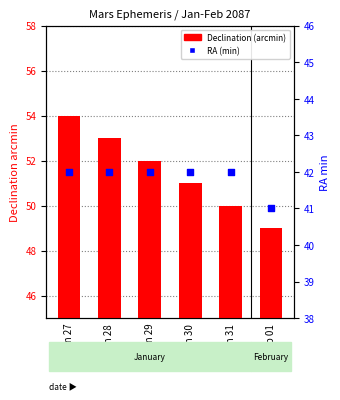

At which category is the sum across all series the highest?

Jan 27